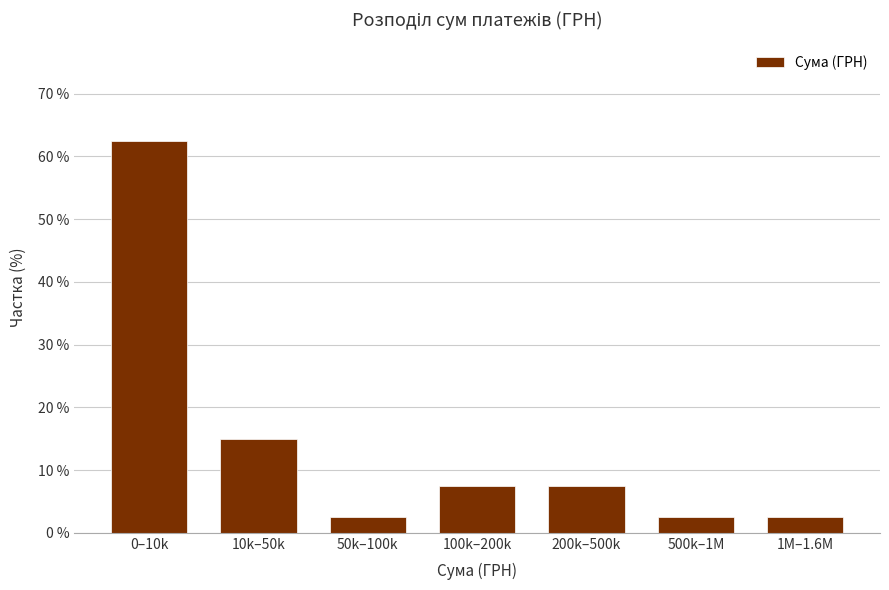

Reading left to right, what are all the values shown in this chart?

0–10k=62.5	10k–50k=15.0	50k–100k=2.5	100k–200k=7.5	200k–500k=7.5	500k–1M=2.5	1M–1.6M=2.5